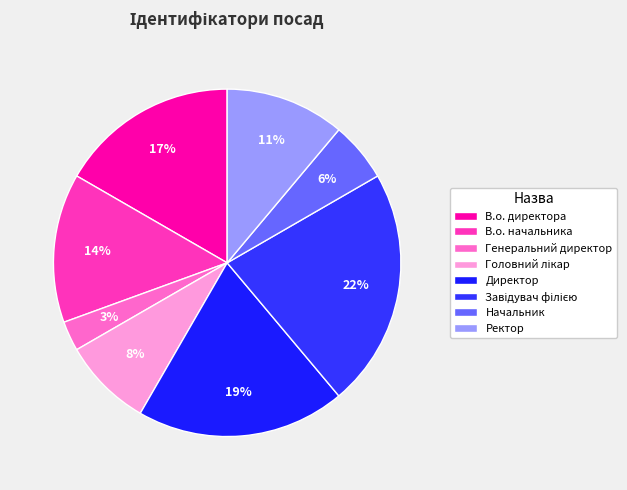

Is it true that В.о. начальника is 14% of the pie?

True